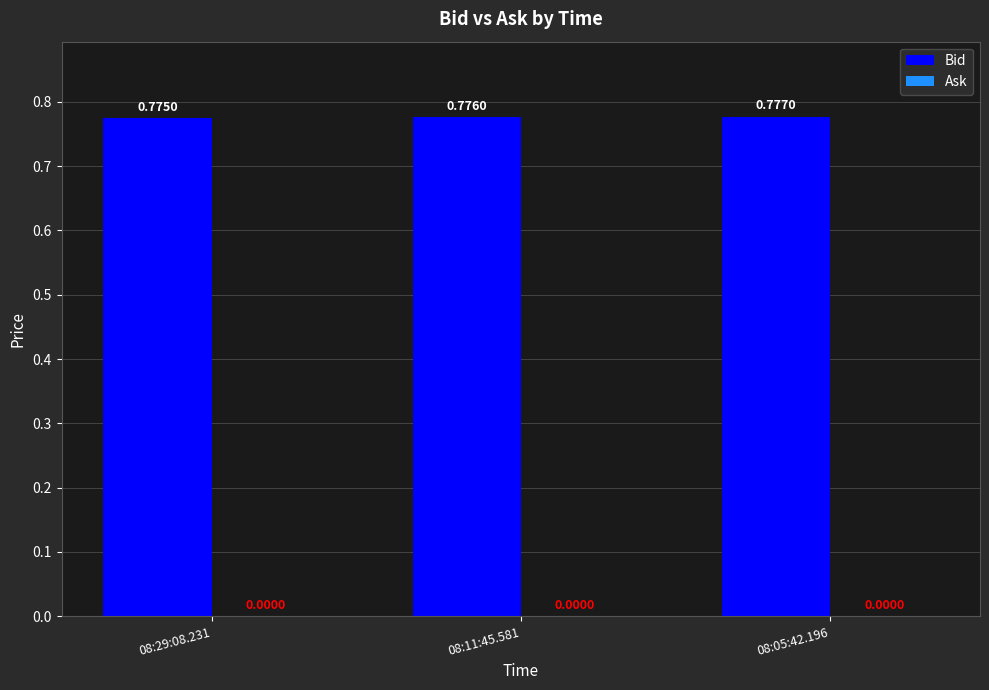

Between 08:05:42.196 and 08:29:08.231, which is larger?

08:05:42.196